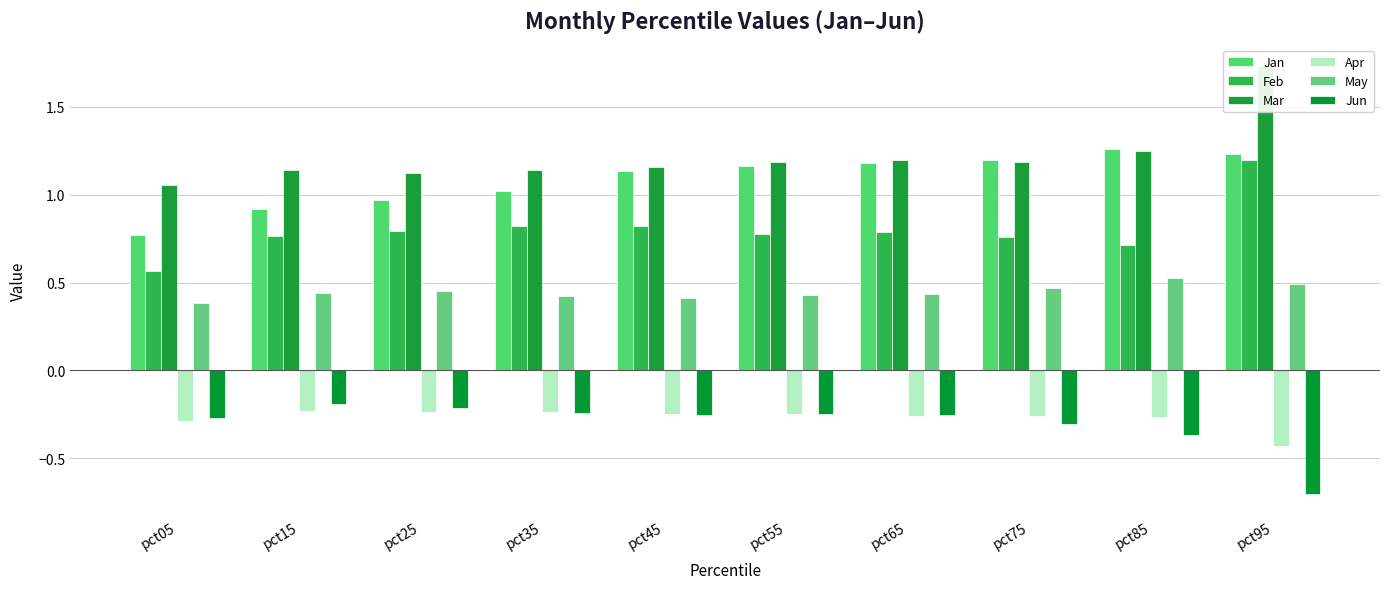

How many distinct data groups are displayed?

6